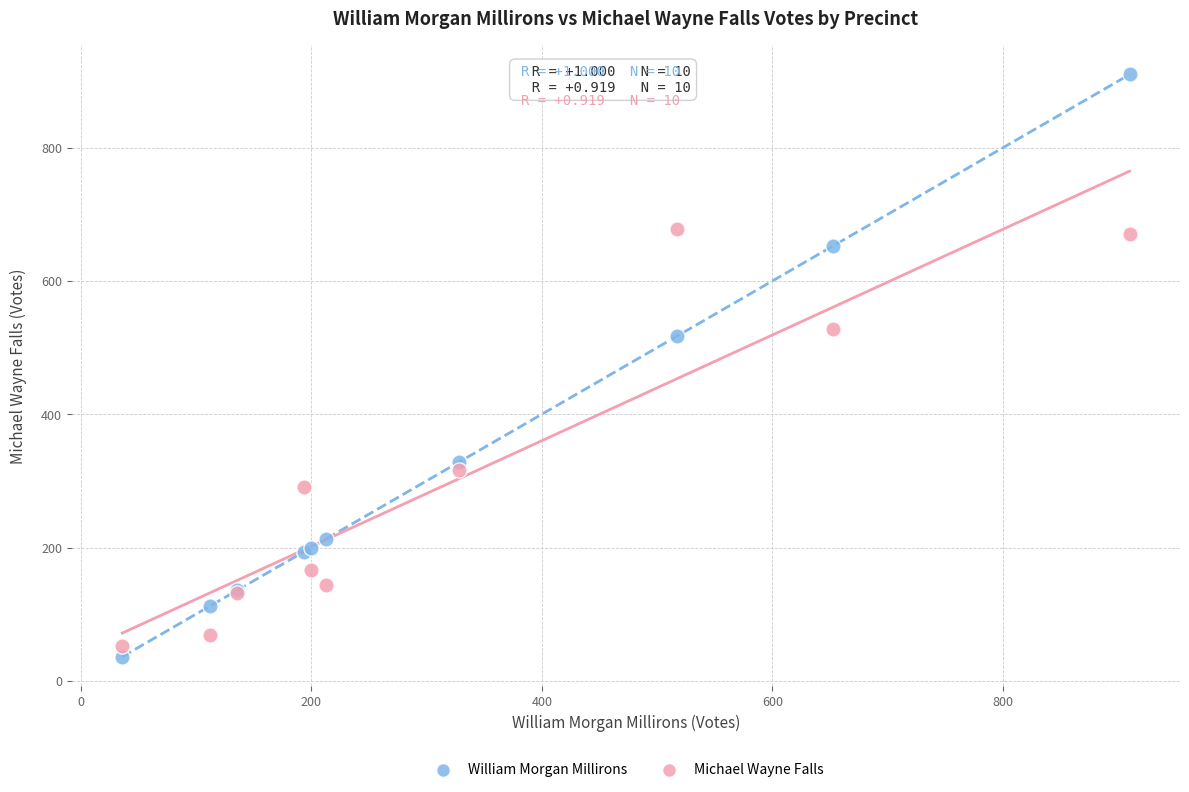

In the Michael Wayne Falls series, what Y value is closest to 365?

317